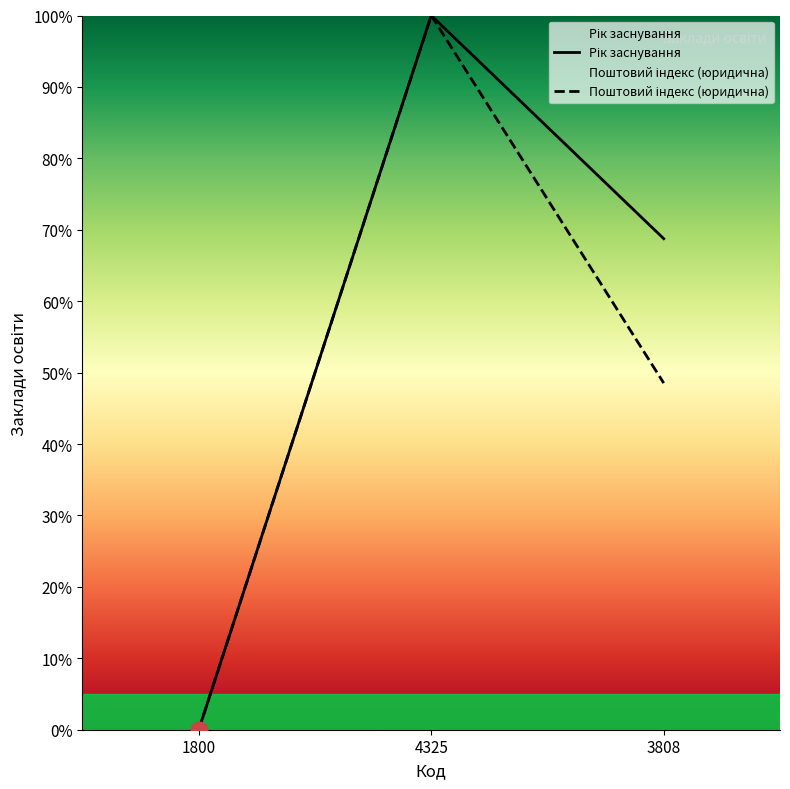

What position from the right is 1800?

3